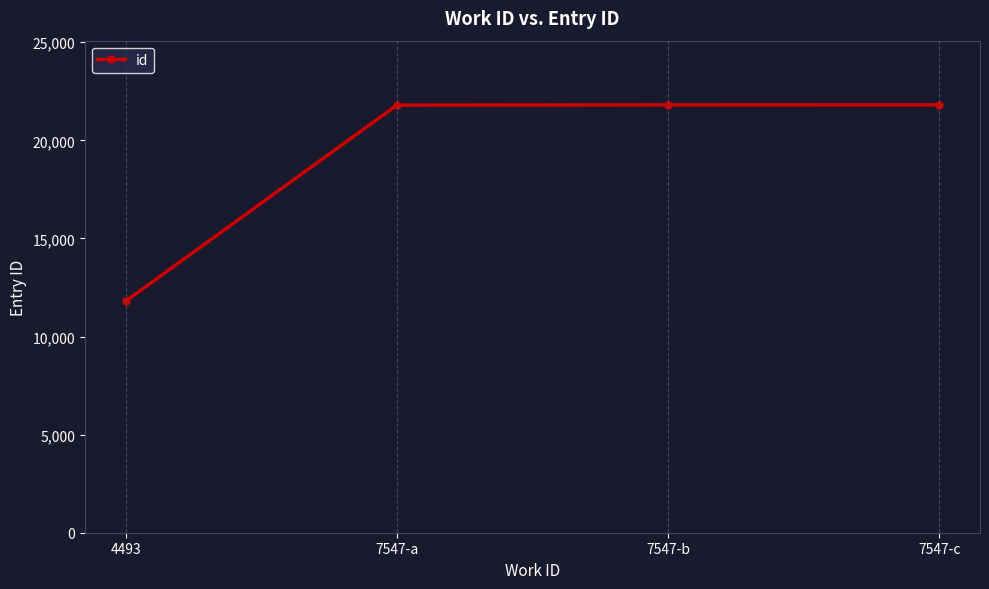

Which category has the lowest value across all series?

4493